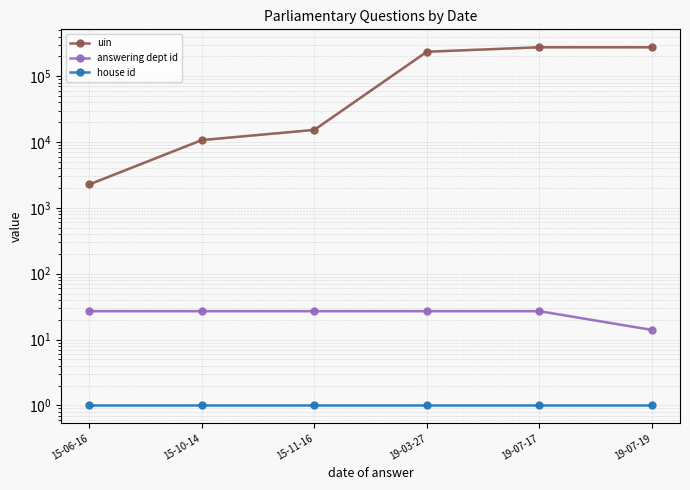

Reading right to left, list all the values displayed in this chart.

uin: 19-07-19=275763.0	19-07-17=275762.3	19-03-27=235730.0	15-11-16=15318.0	15-10-14=10723.5	15-06-16=2271.0
answering dept id: 19-07-19=14.0	19-07-17=27.0	19-03-27=27.0	15-11-16=27.0	15-10-14=27.0	15-06-16=27.0
house id: 19-07-19=1.0	19-07-17=1.0	19-03-27=1.0	15-11-16=1.0	15-10-14=1.0	15-06-16=1.0